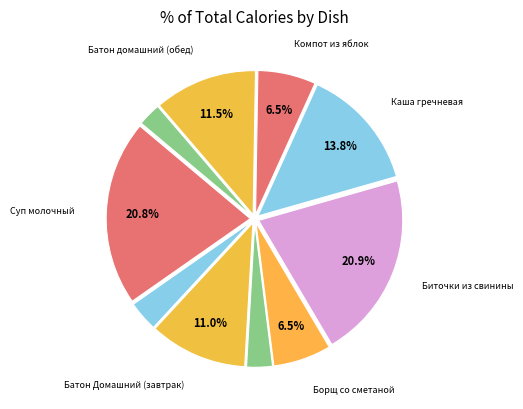

How many segments does this pie chart have?

10